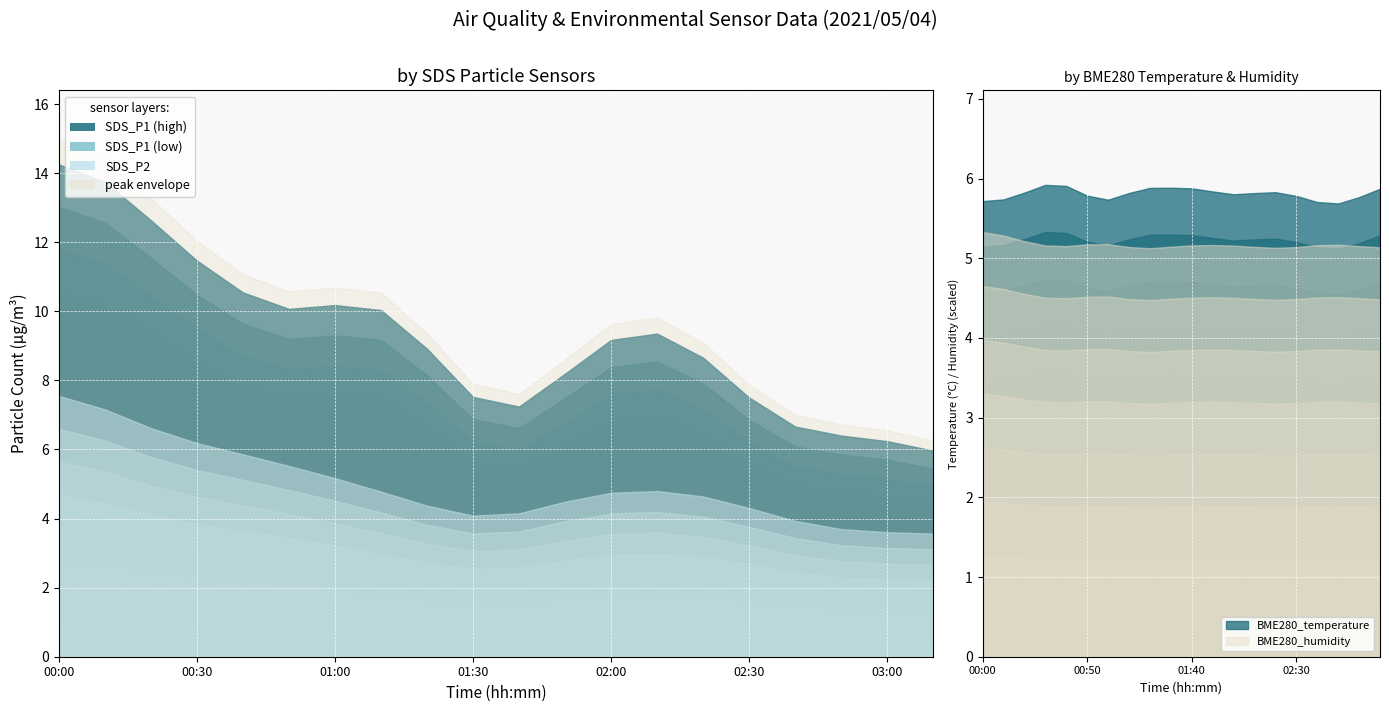

In BME280_temperature, how many points are higher than both neighbors (excluding endpoints)?

6